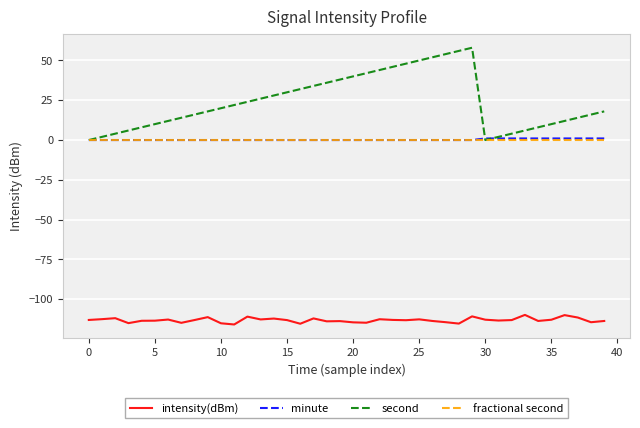

Which series has the widest spread of values?

second